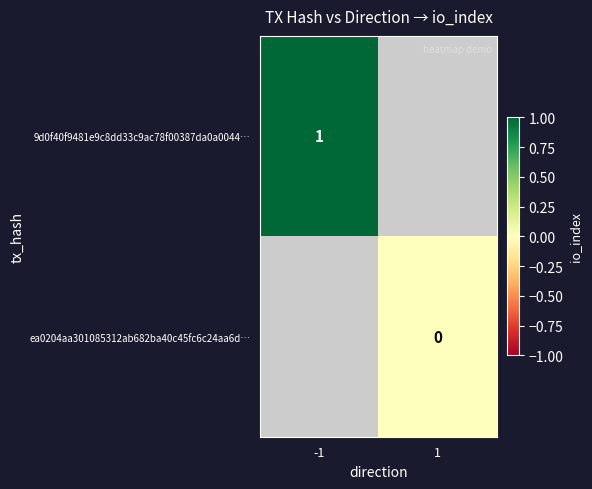

Which label corresponds to the smallest value in the chart?

1